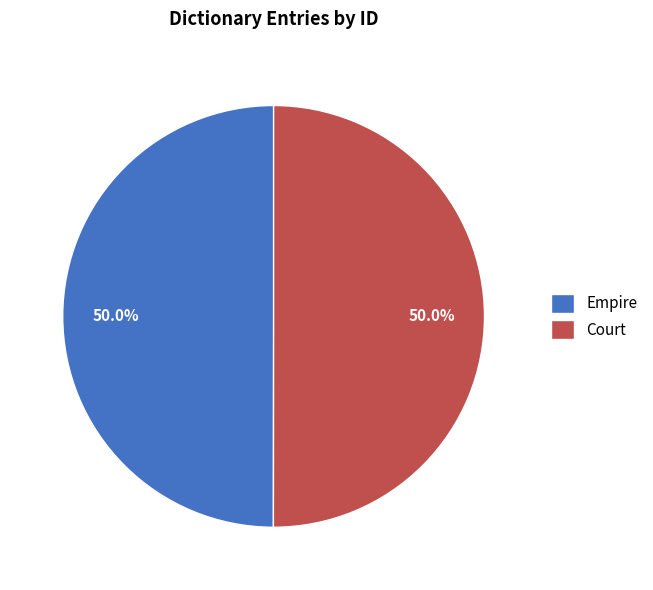

What percentage is NOT represented by Empire?

50.0%